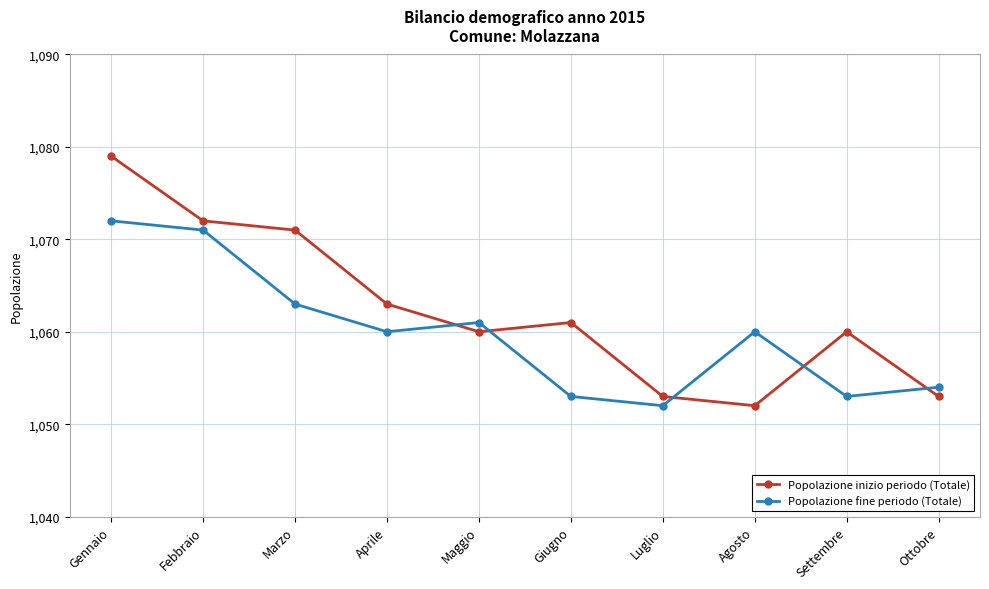

Is the value of Popolazione fine periodo (Totale) at Settembre greater than the value of Popolazione inizio periodo (Totale) at Marzo?

No